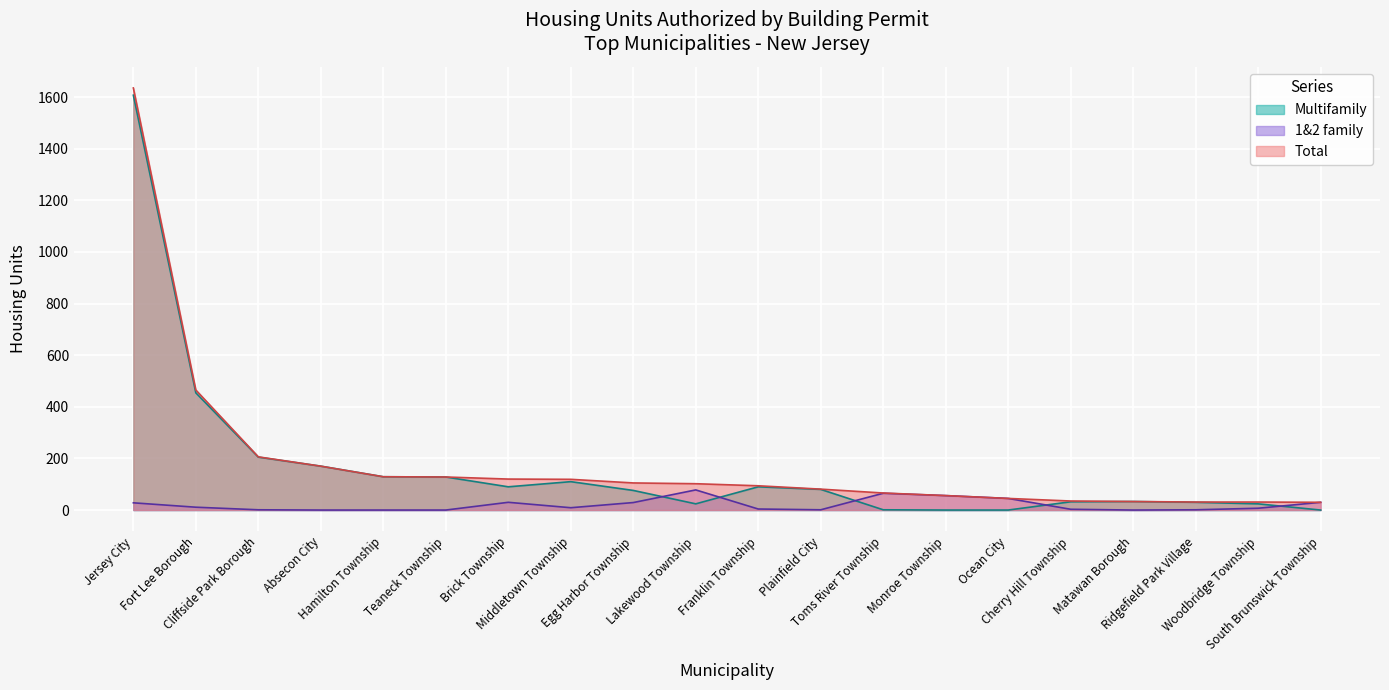

How many categories are shown in the chart?

20